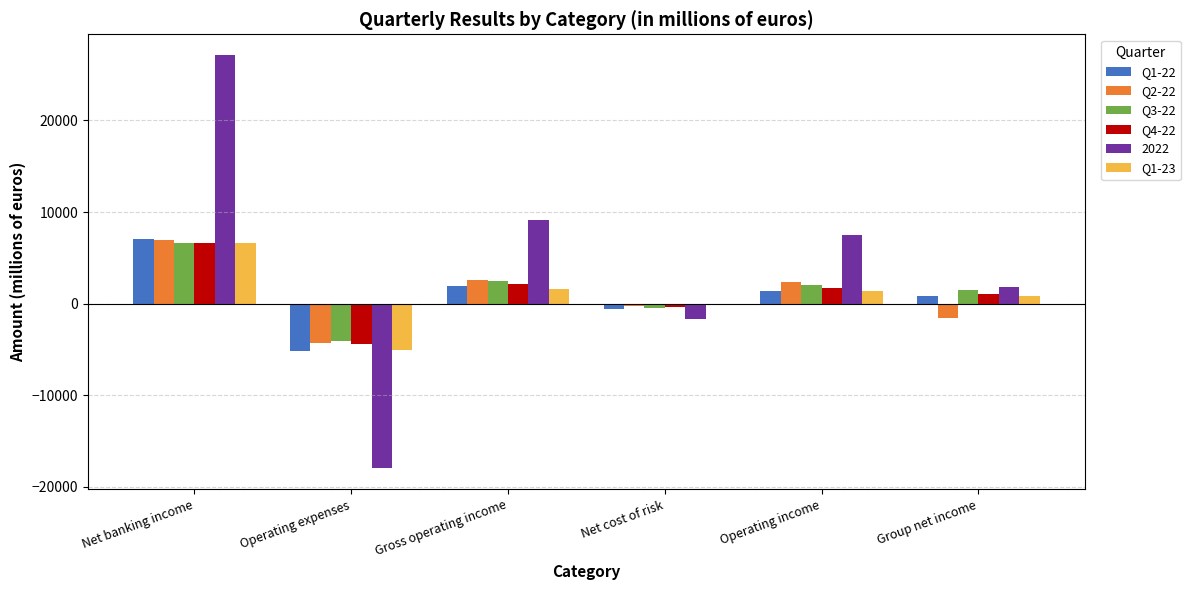

What are all the series names shown in the legend?

Q1-22, Q2-22, Q3-22, Q4-22, 2022, Q1-23